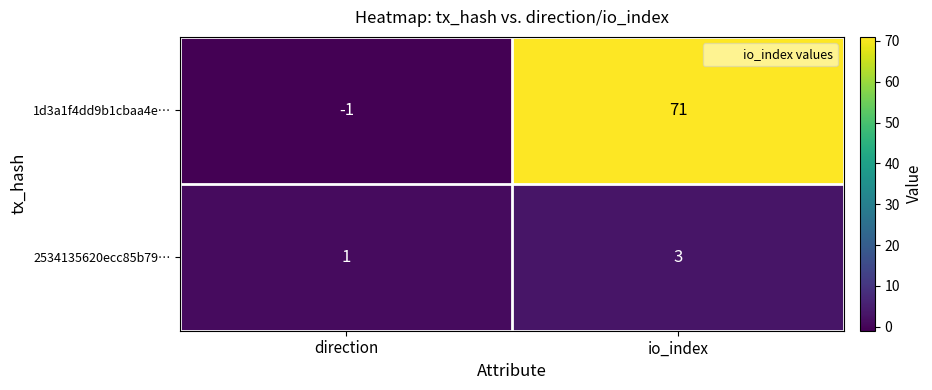

At which label does 2534135620ecc85b79… reach its peak?

io_index